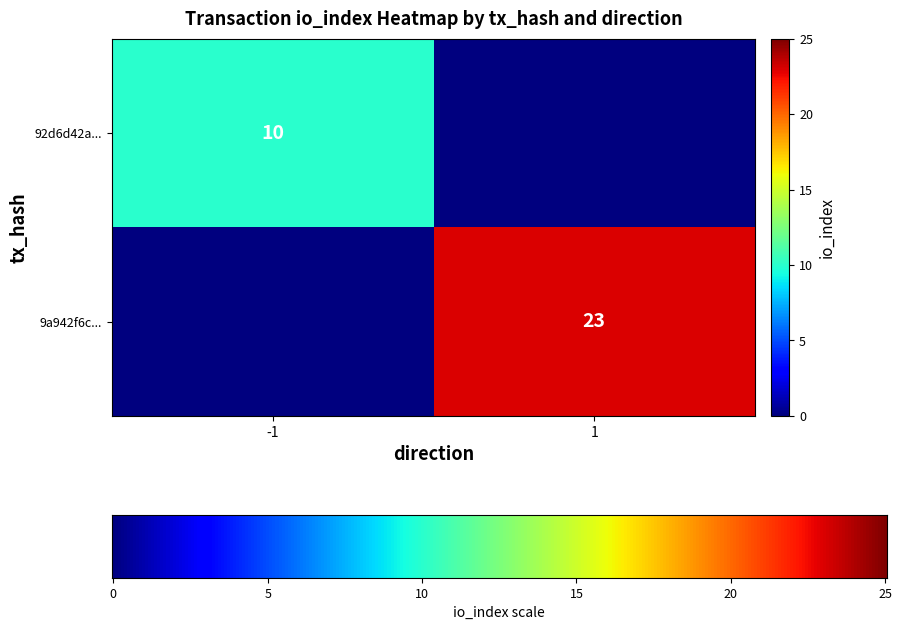

True or false: 9a942f6c... has a value of 23 at 1.

True